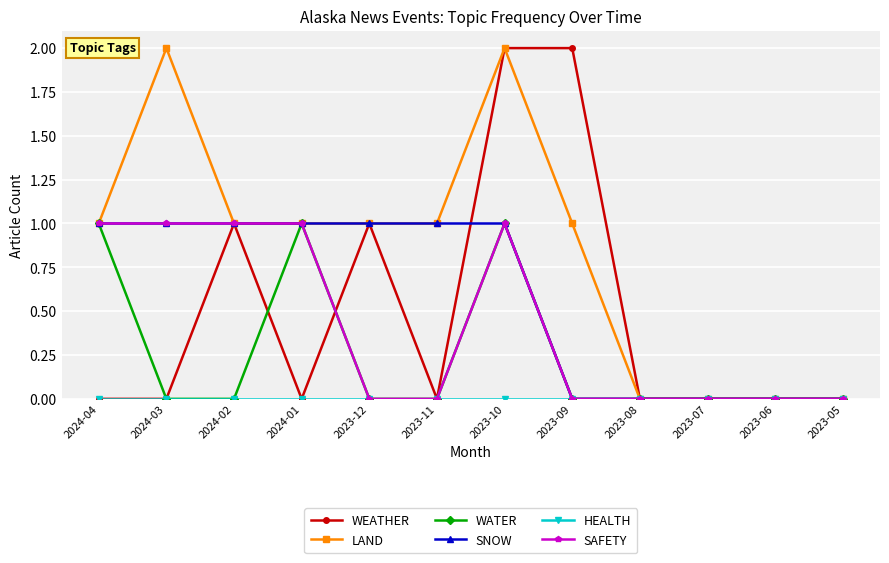

Which series has the largest total across all categories?

LAND